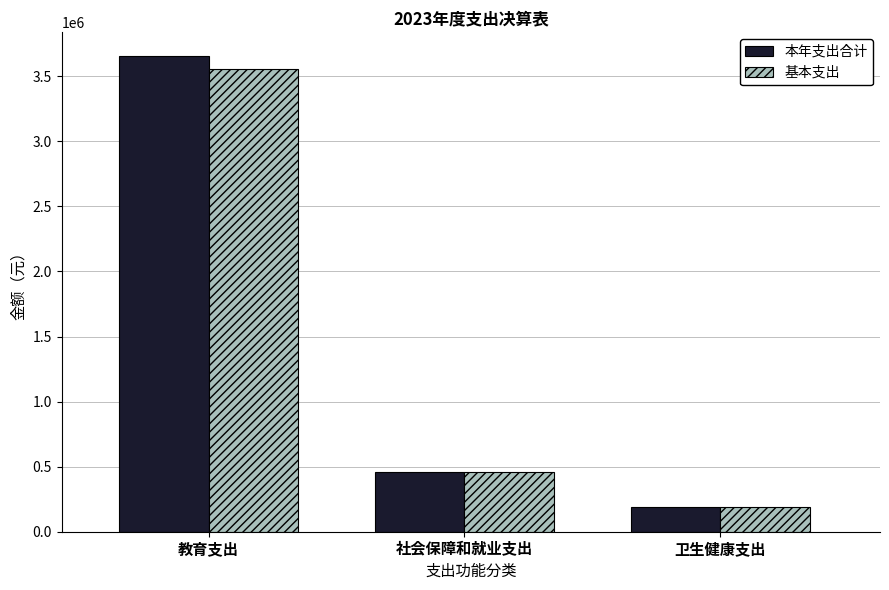

What is the label of the 2nd bar from the right?

社会保障和就业支出